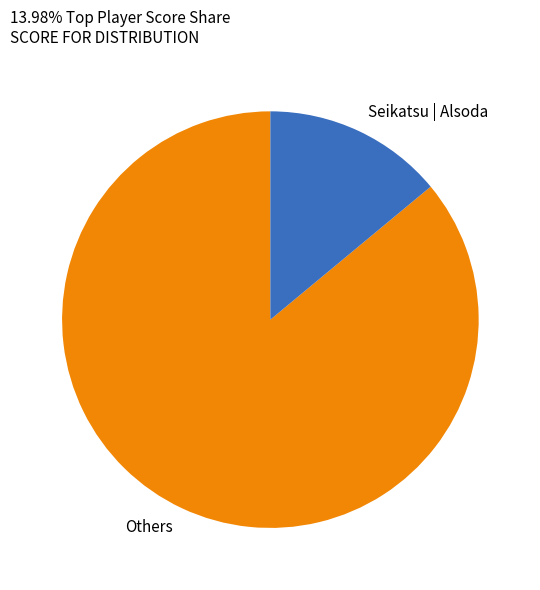

Does Seikatsu | Alsoda account for over 50% of the chart?

No